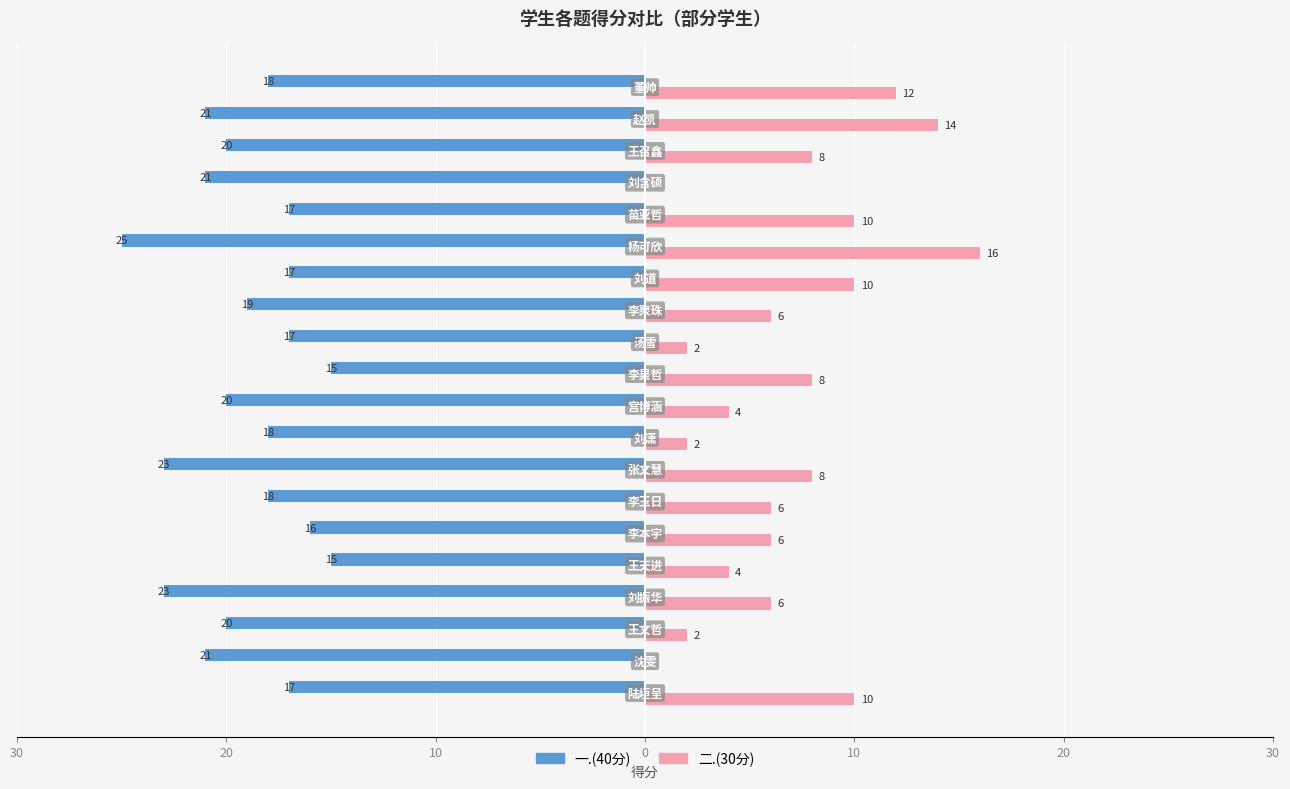

Reading left to right, what are all the values shown in this chart?

一.(40分): -17	-21	-20	-23	-15	-16	-18	-23	-18	-20	-15	-17	-19	-17	-25	-17	-21	-20	-21	-18
二.(30分): 10	0	2	6	4	6	6	8	2	4	8	2	6	10	16	10	0	8	14	12